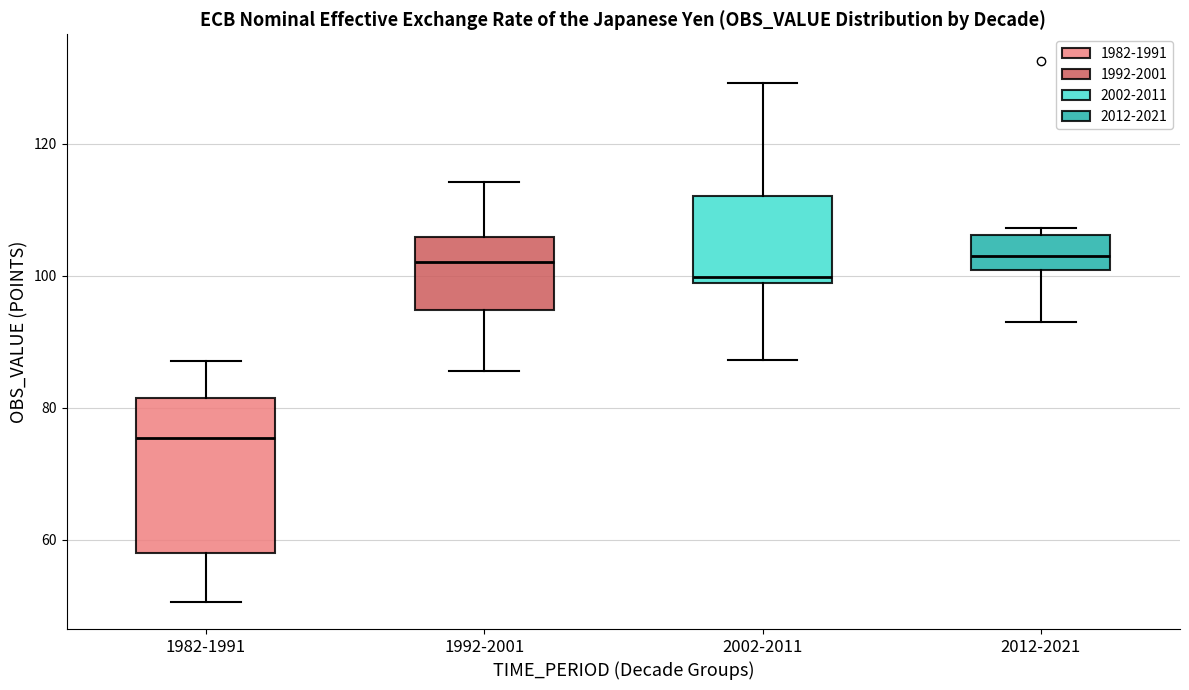

Where does the lower whisker of the box for 2012-2021 end on the y-axis? The values are not printed on the chart, so give them approximately, as read against the axis.

92